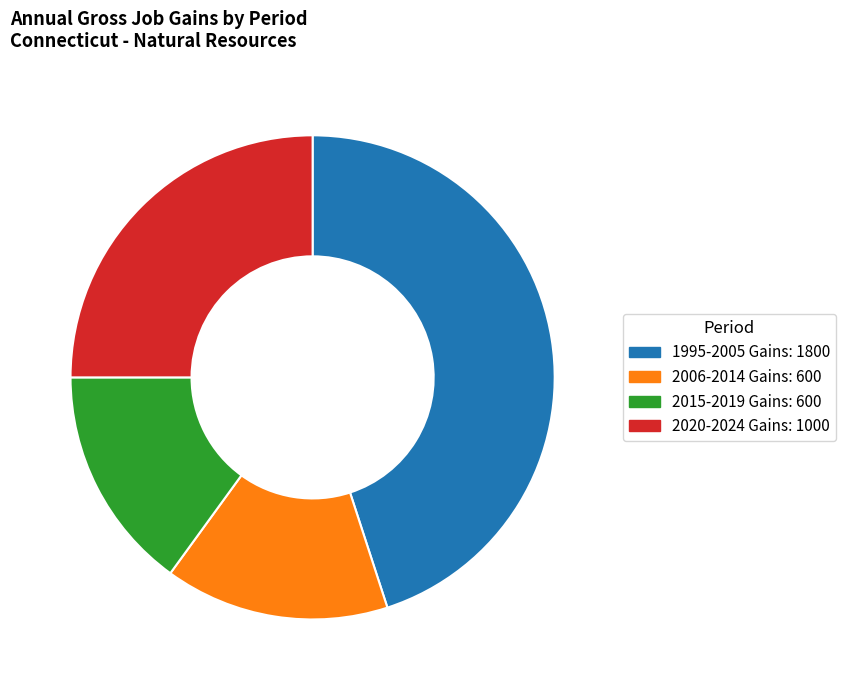

Is there any slice that represents more than half of the pie?

No